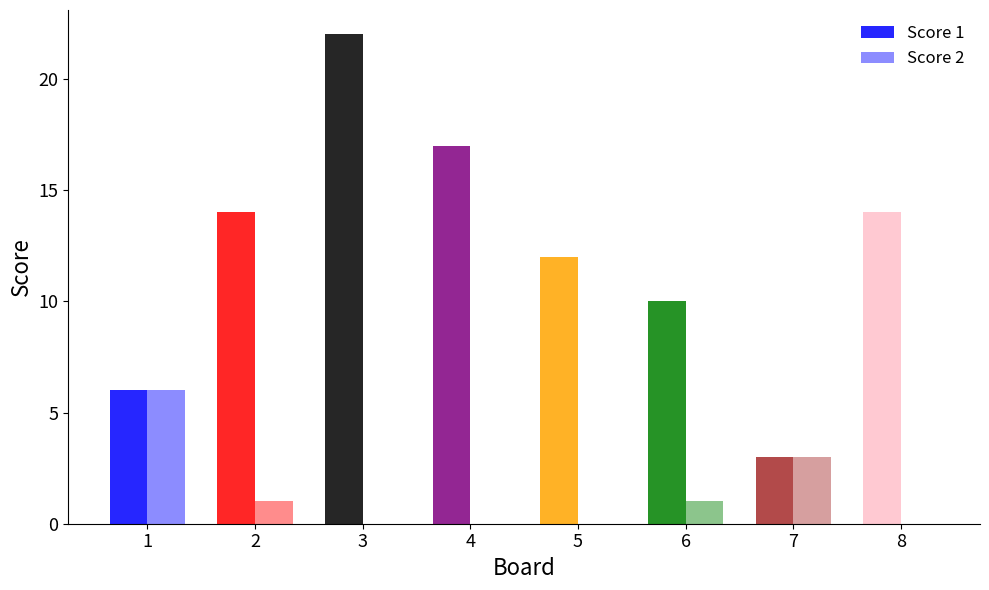

How many Score 1 values are between 10 and 17?

5